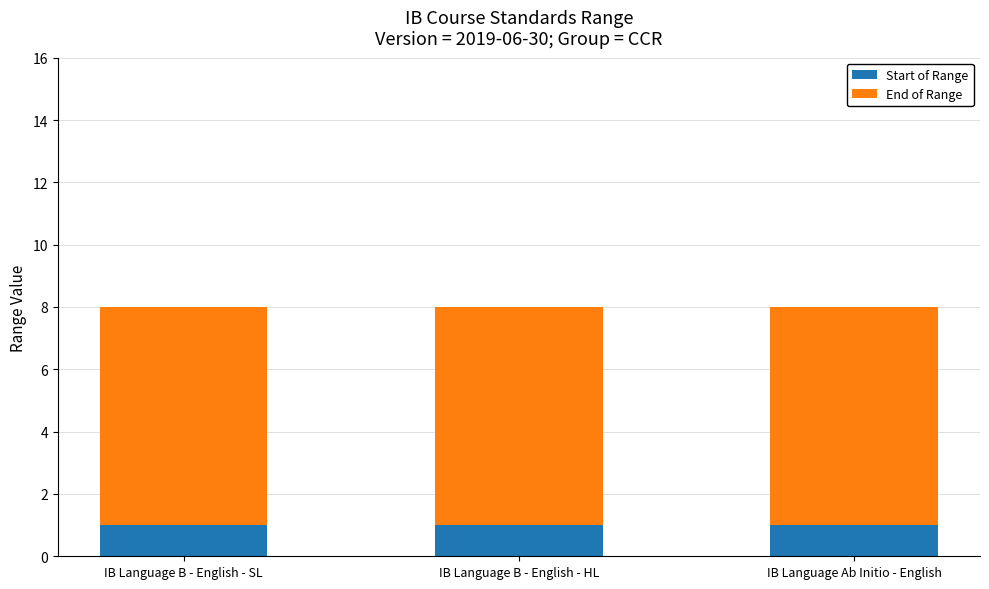

What is the total value across all series at IB Language Ab Initio - English?

8